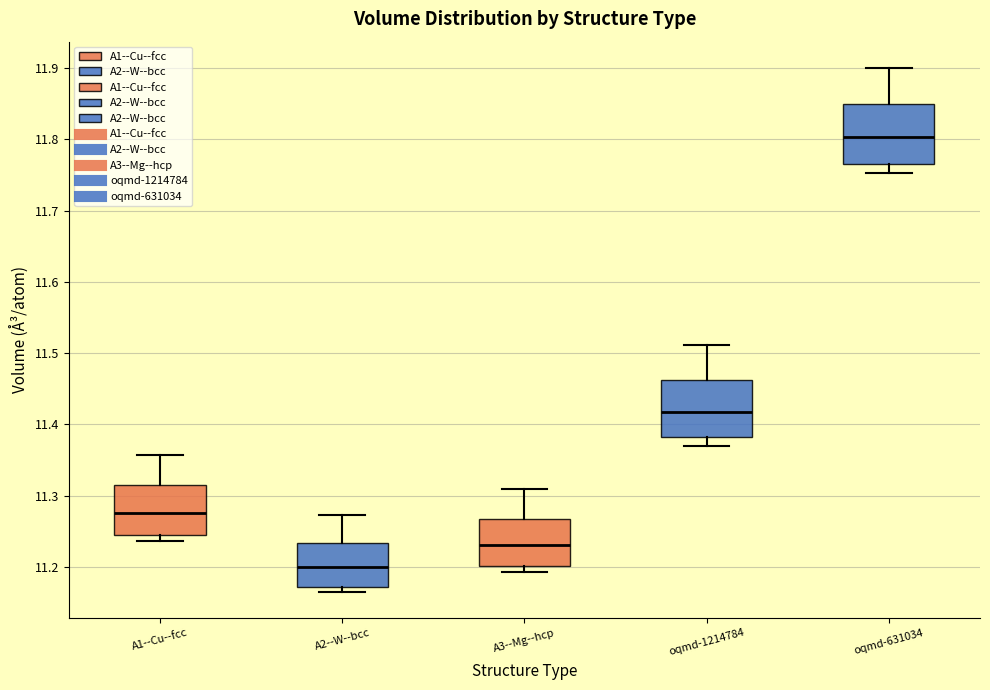

Where is the upper edge of the box for oqmd-1214784 on the y-axis? The values are not printed on the chart, so give them approximately, as read against the axis.

11.46